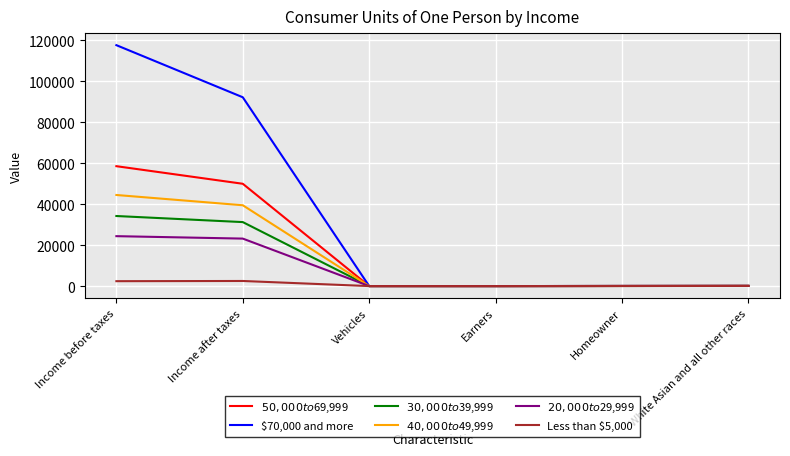

Which series has the largest total across all categories?

$70,000 and more